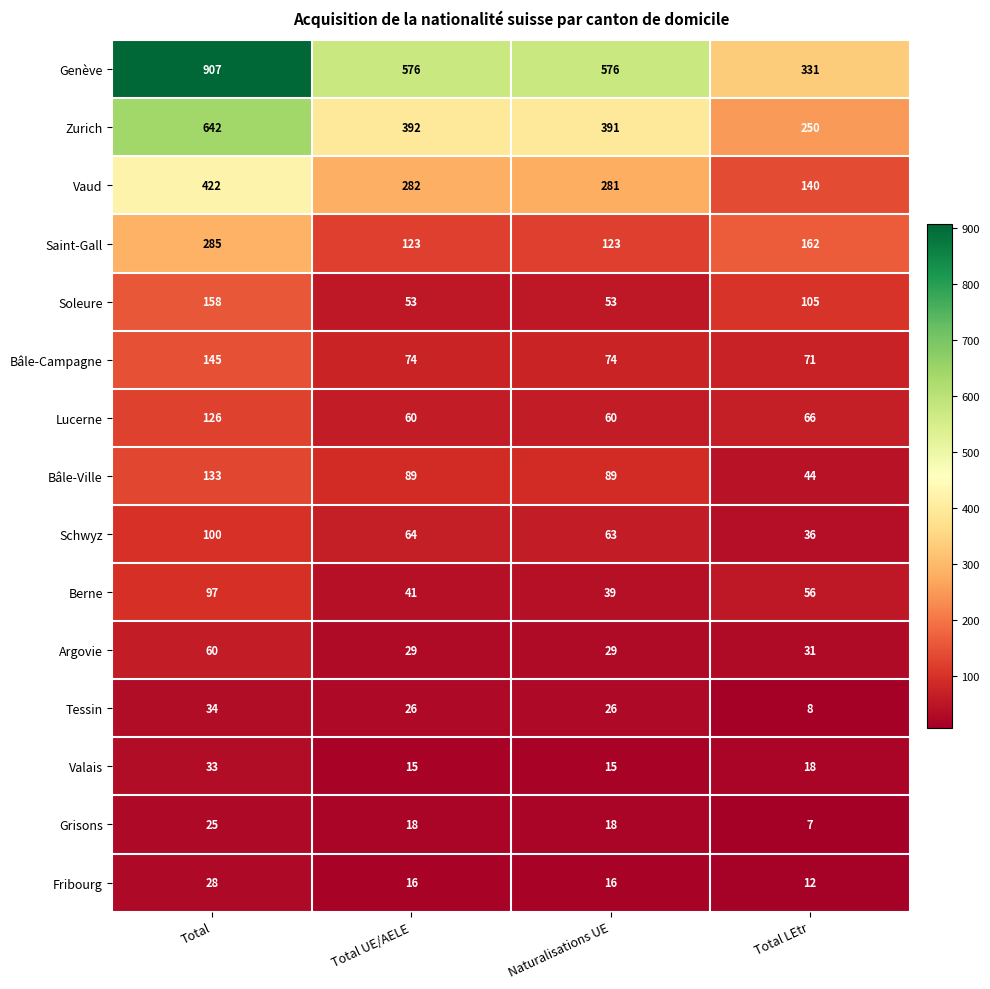

Count the number of data series in this chart.

15